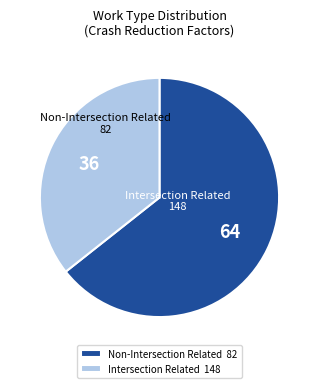

Is it true that Non-Intersection Related 82 is 64% of the pie?

True